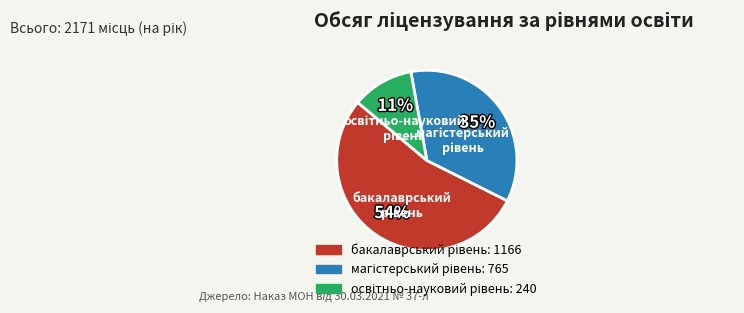

To the nearest percent, what is the difference between the largest and smallest slice percentages?

43%